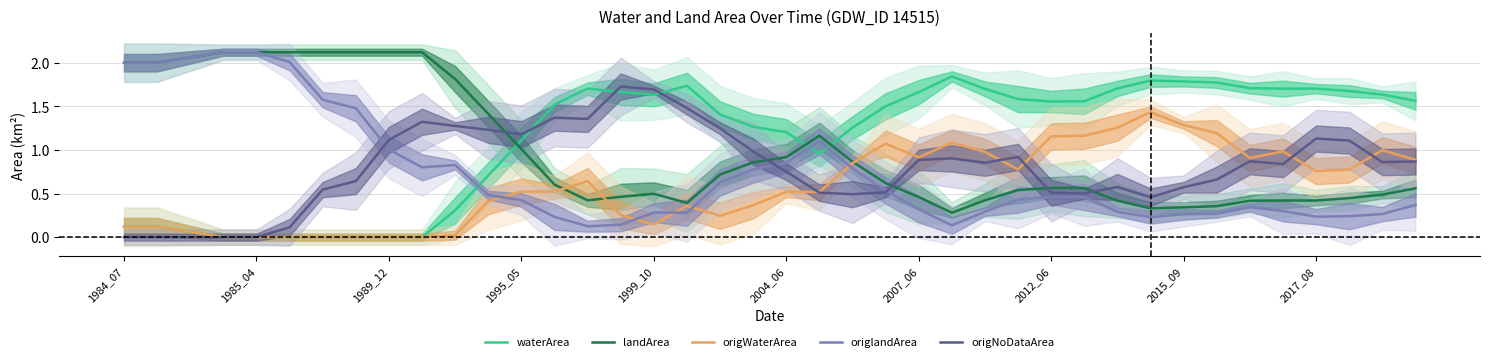

Which series changed the most between 10 and 29?

waterArea